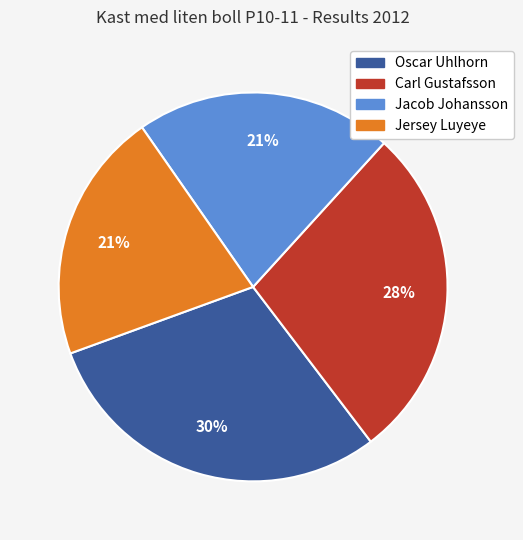

Does Jacob Johansson represent more than half of the total?

No